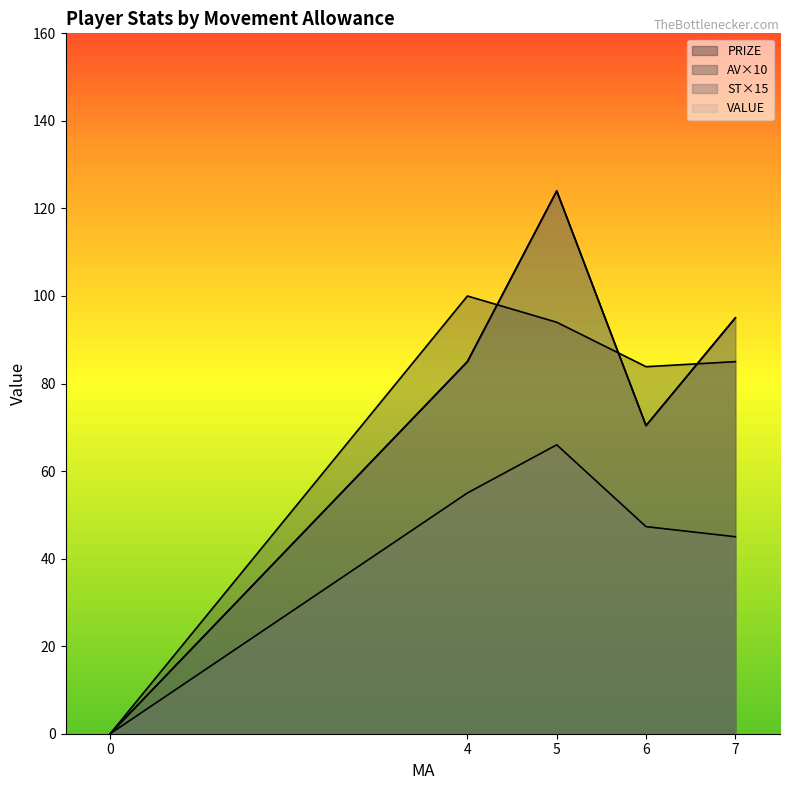

Which series has the largest range (max minus min)?

PRIZE